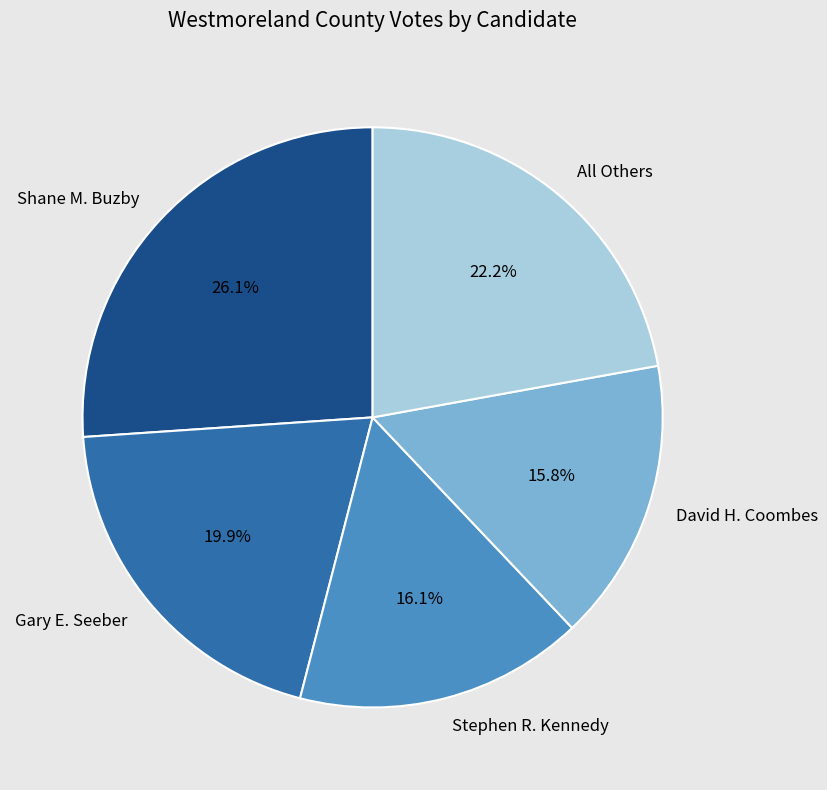

Is All Others the majority of the pie?

No